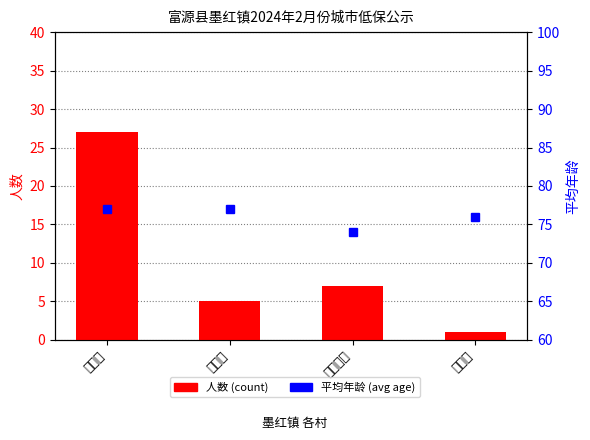

Reading left to right, what are all the values shown in this chart?

人数 (count): 27	5	7	1
平均年龄 (avg age): 77	77	74	76